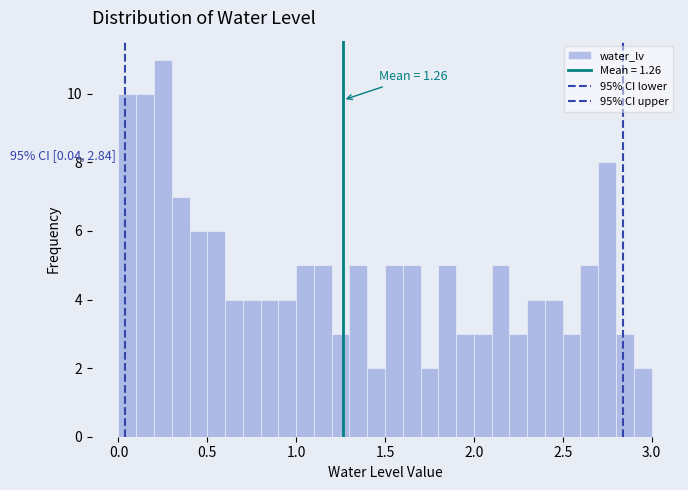

Around what value on the x-axis is the tallest bar? Give the approximate position of its centre, as read against the axis.

0.25